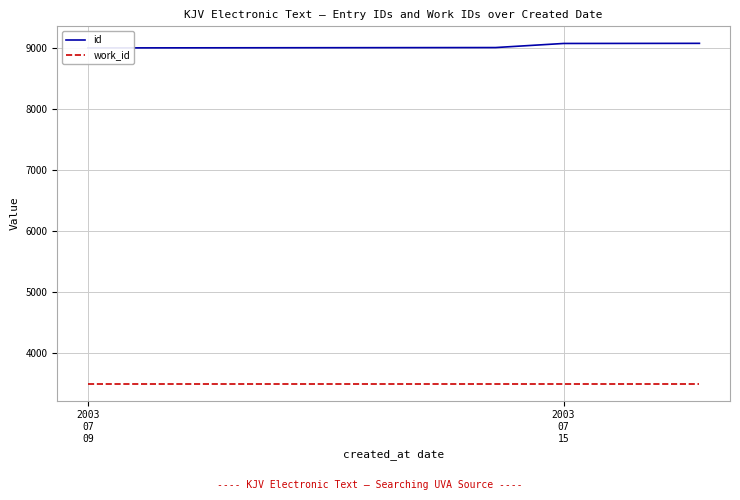

What is the average value of the work_id series?

3506